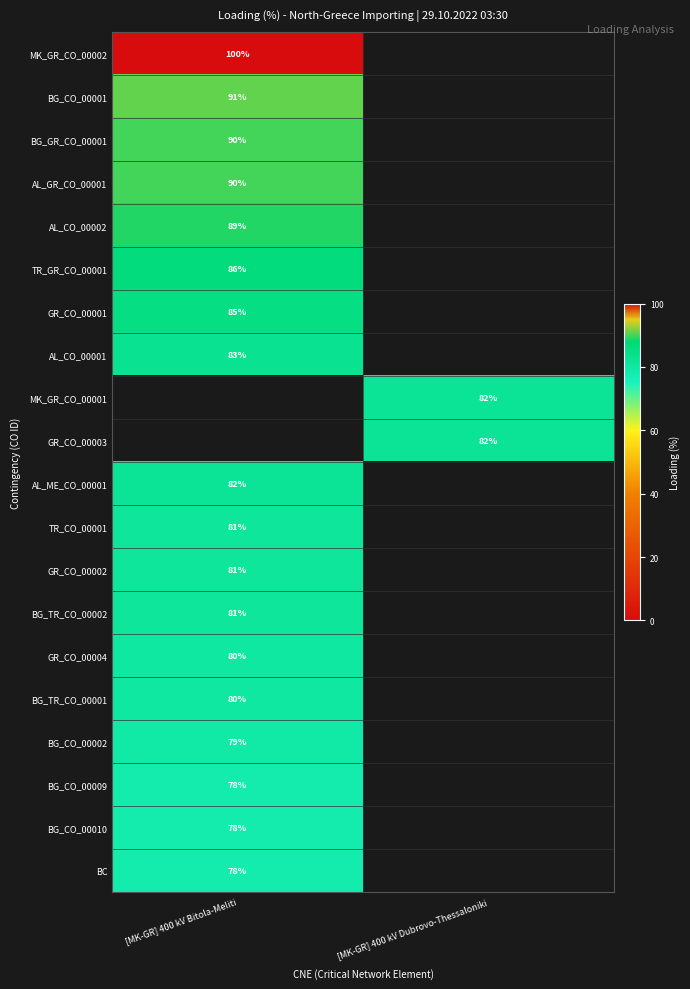

What is the smallest value displayed?

78.0